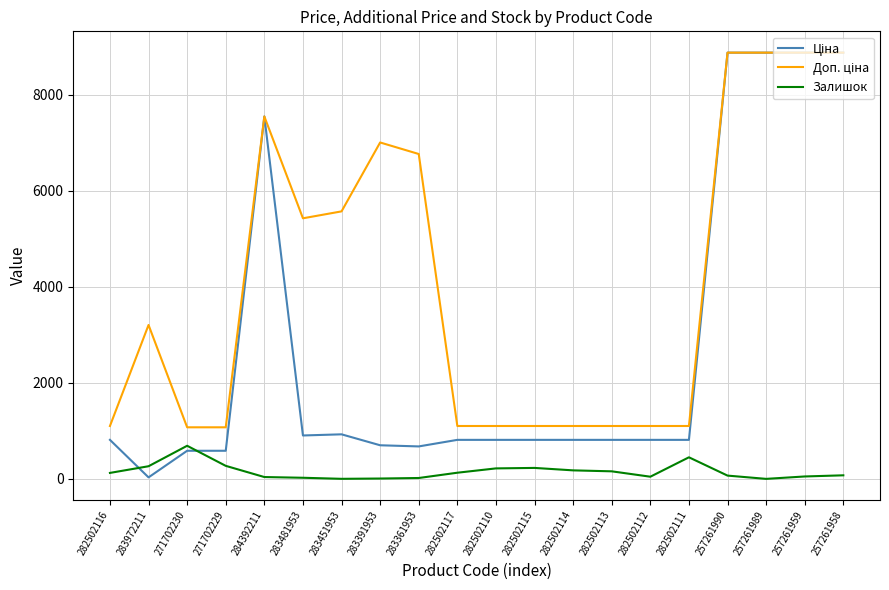

Read the Залишок value at 282502111.

450.0